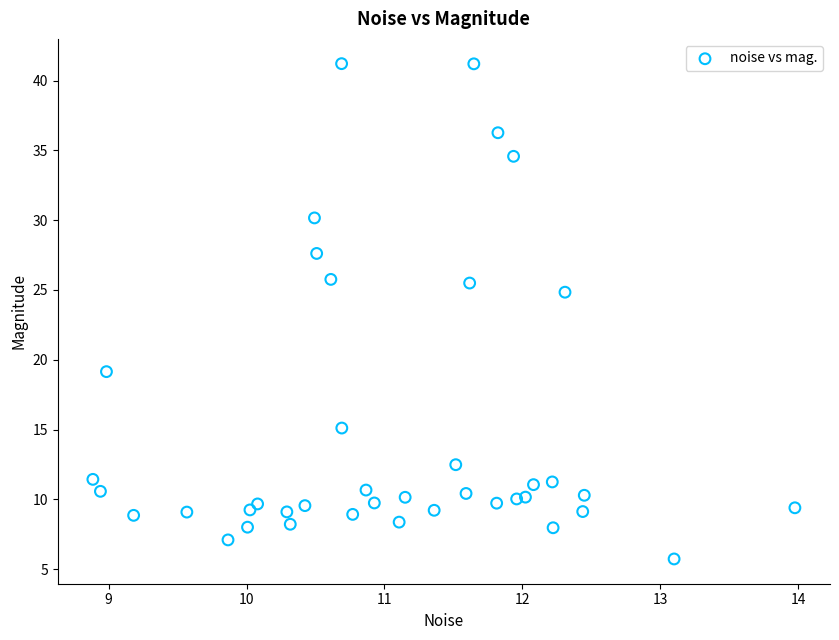

What Y value in the scatter plot is closest to 23?

24.8